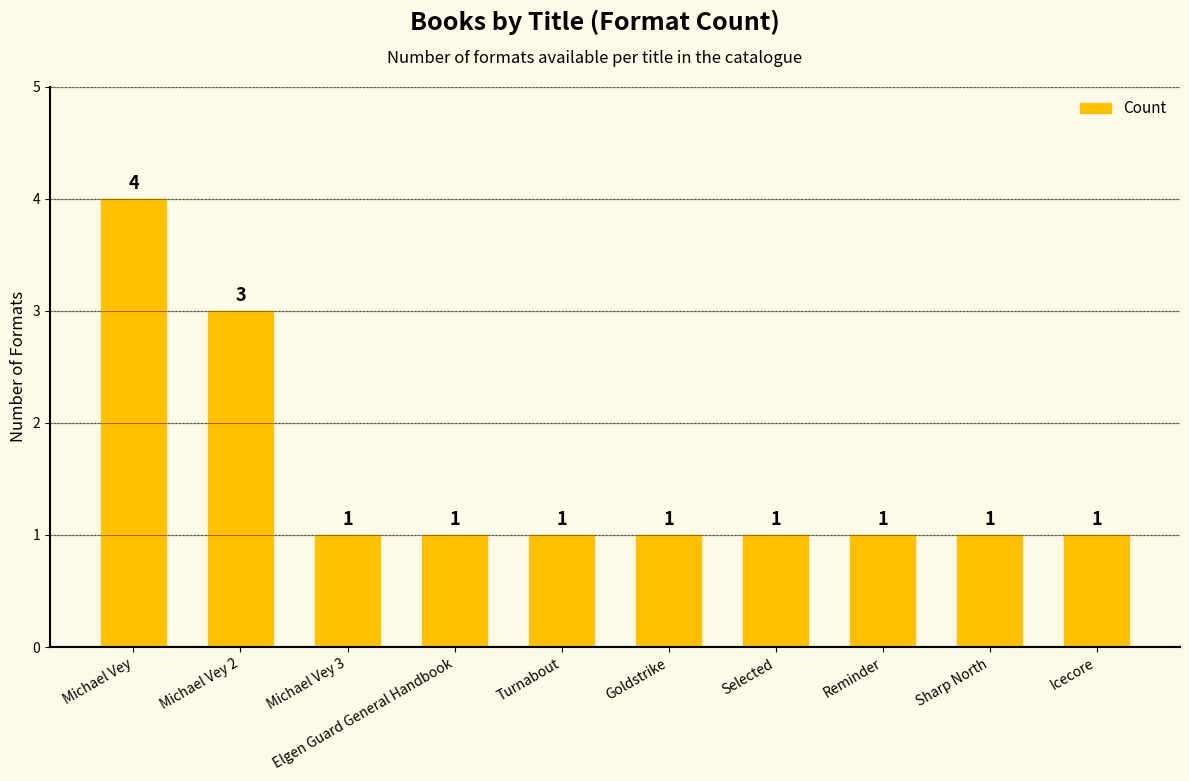

Which has a higher value, Michael Vey 2 or Selected?

Michael Vey 2